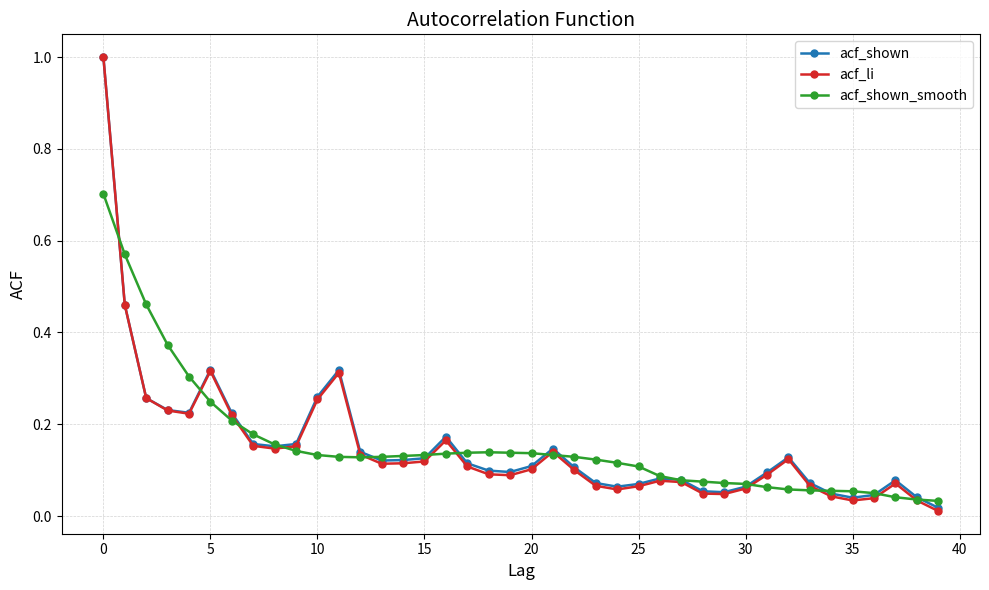

What is the greatest value displayed?

1.0